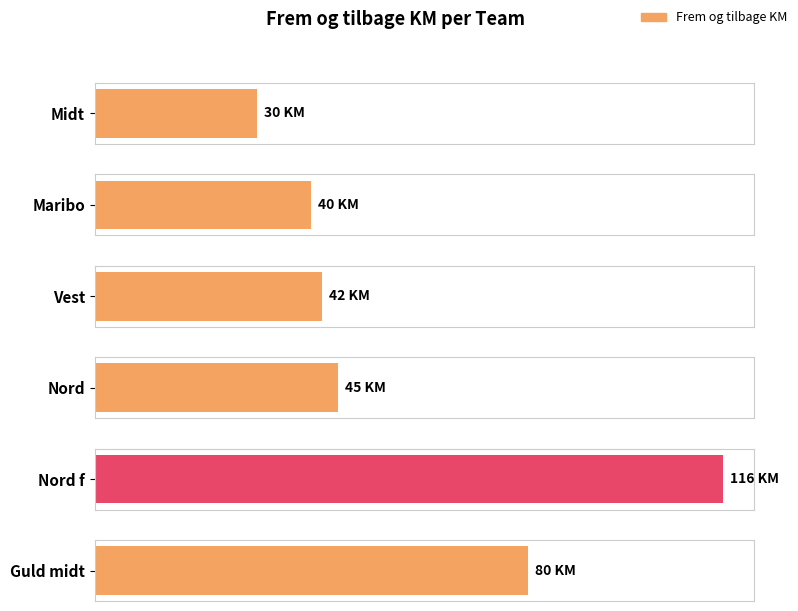

The value at Guld midt is 80. True or false?

True